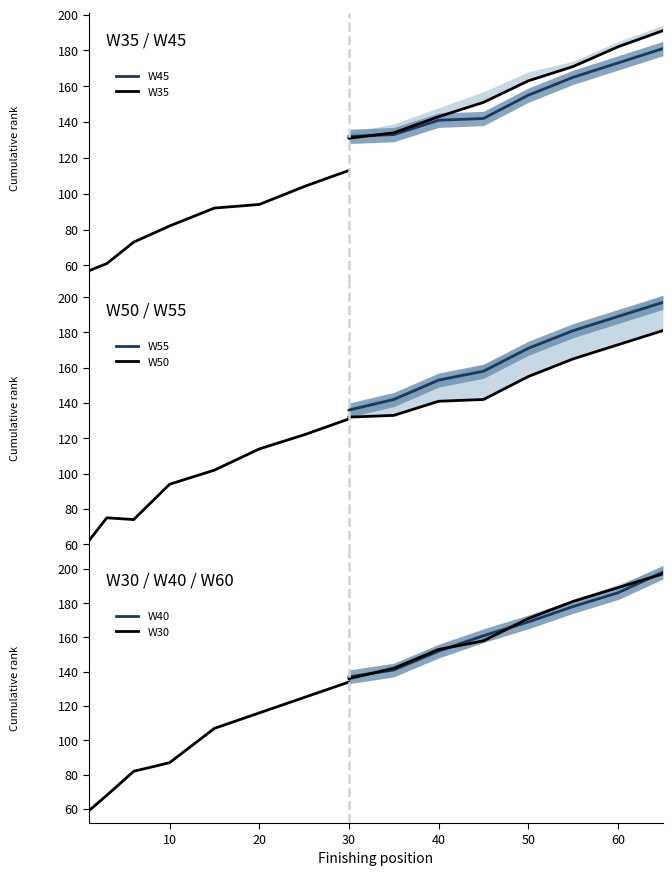

True or false: W40 has a value of 231 at 30.

False